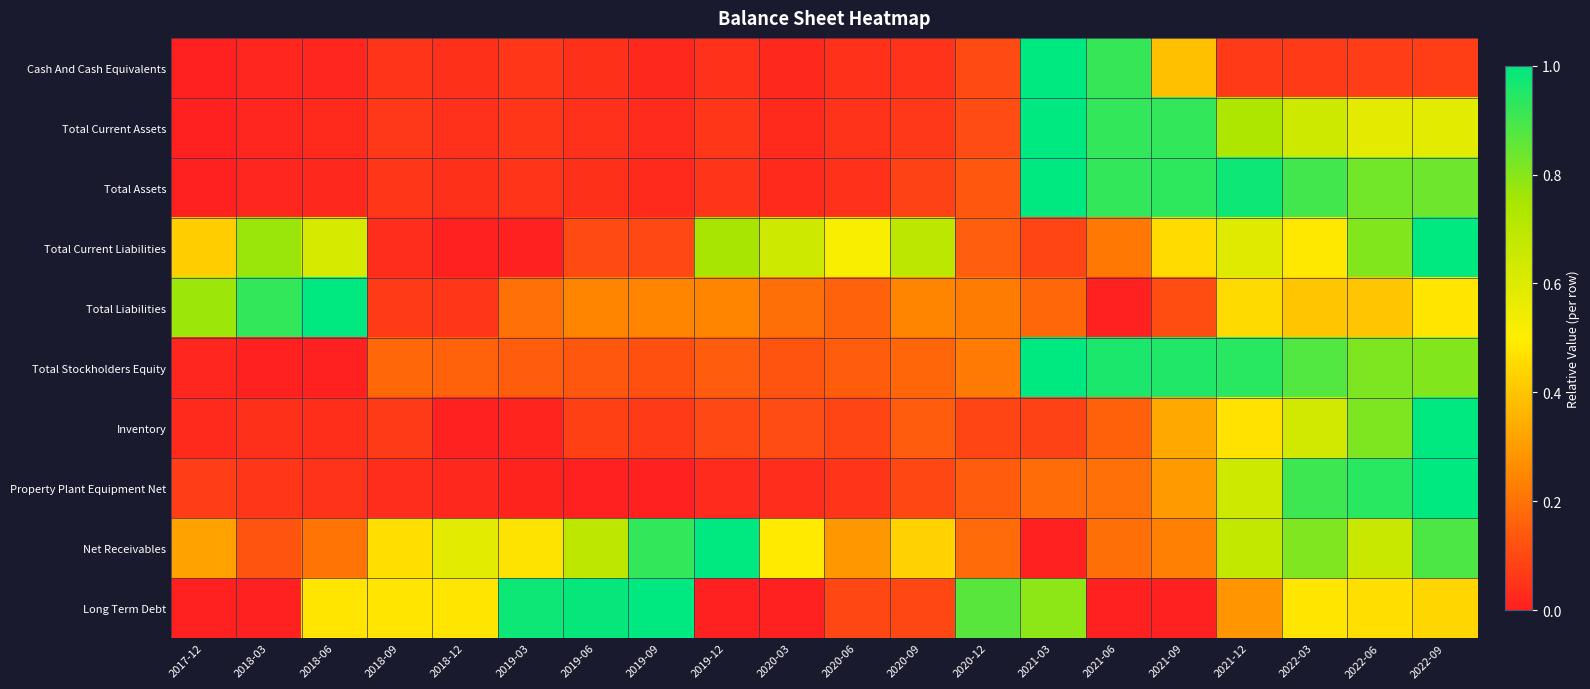

Which series has the largest range (max minus min)?

Cash And Cash Equivalents